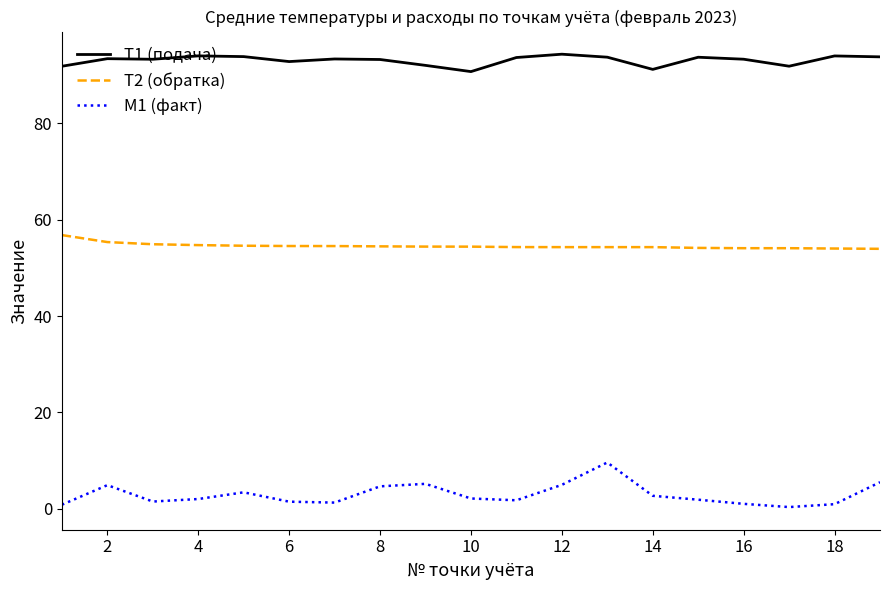

List the series in order of their peak value, highest first.

T1 (подача), T2 (обратка), M1 (факт)